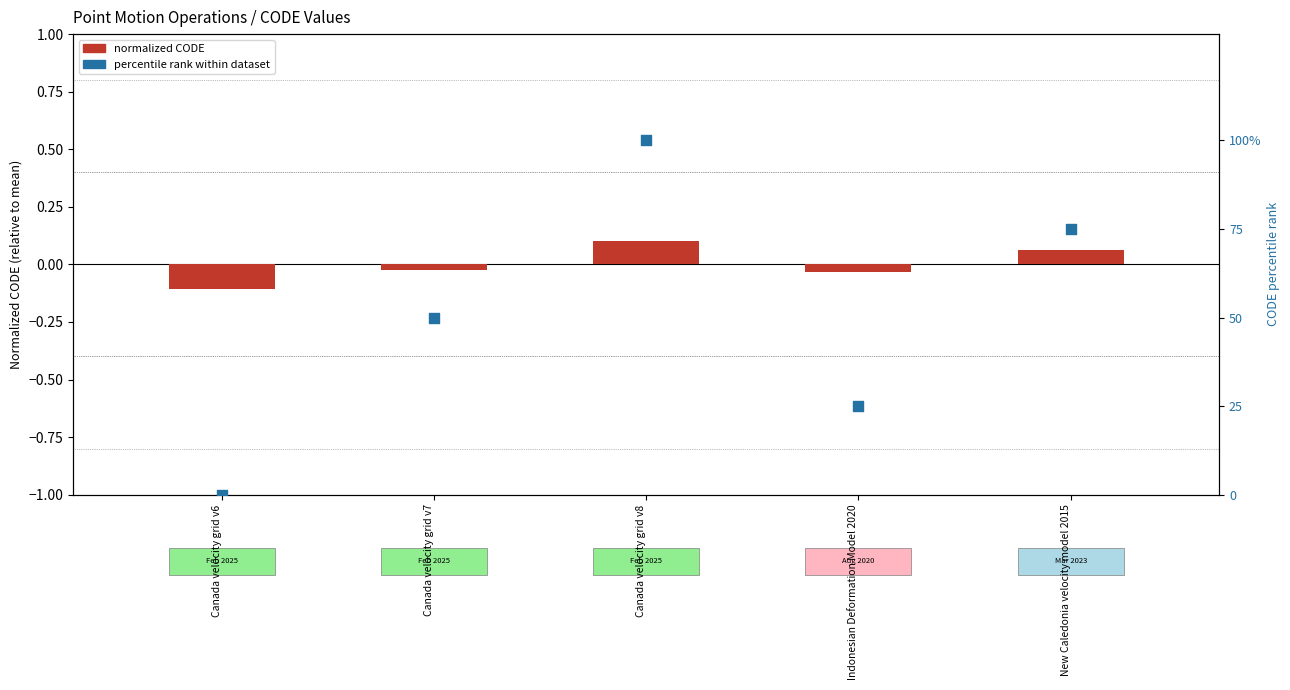

What is the total value across all series at Canada velocity grid v8?

100.1